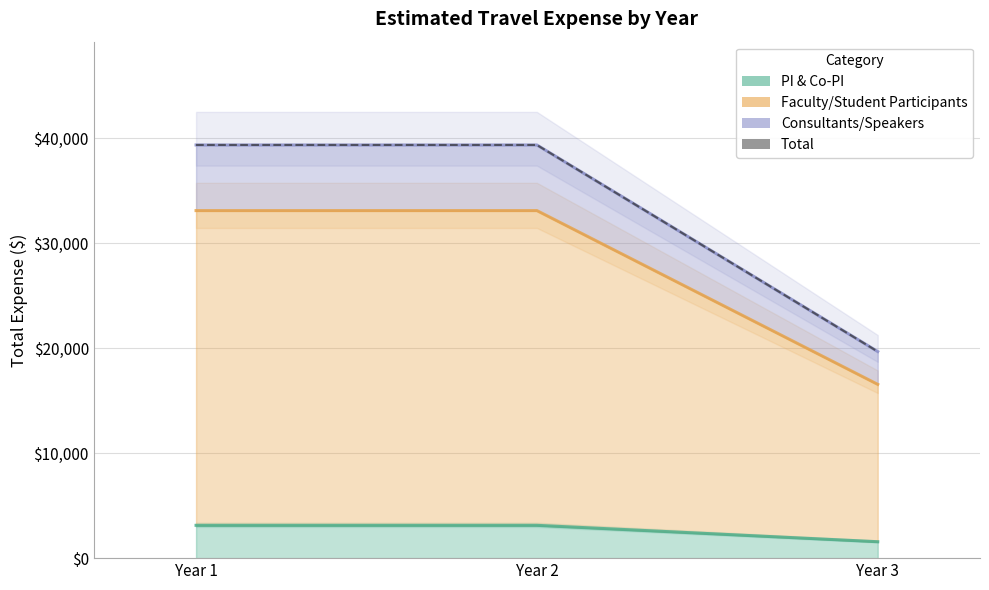

Is it true that the value at Year 3 is 8356?

False